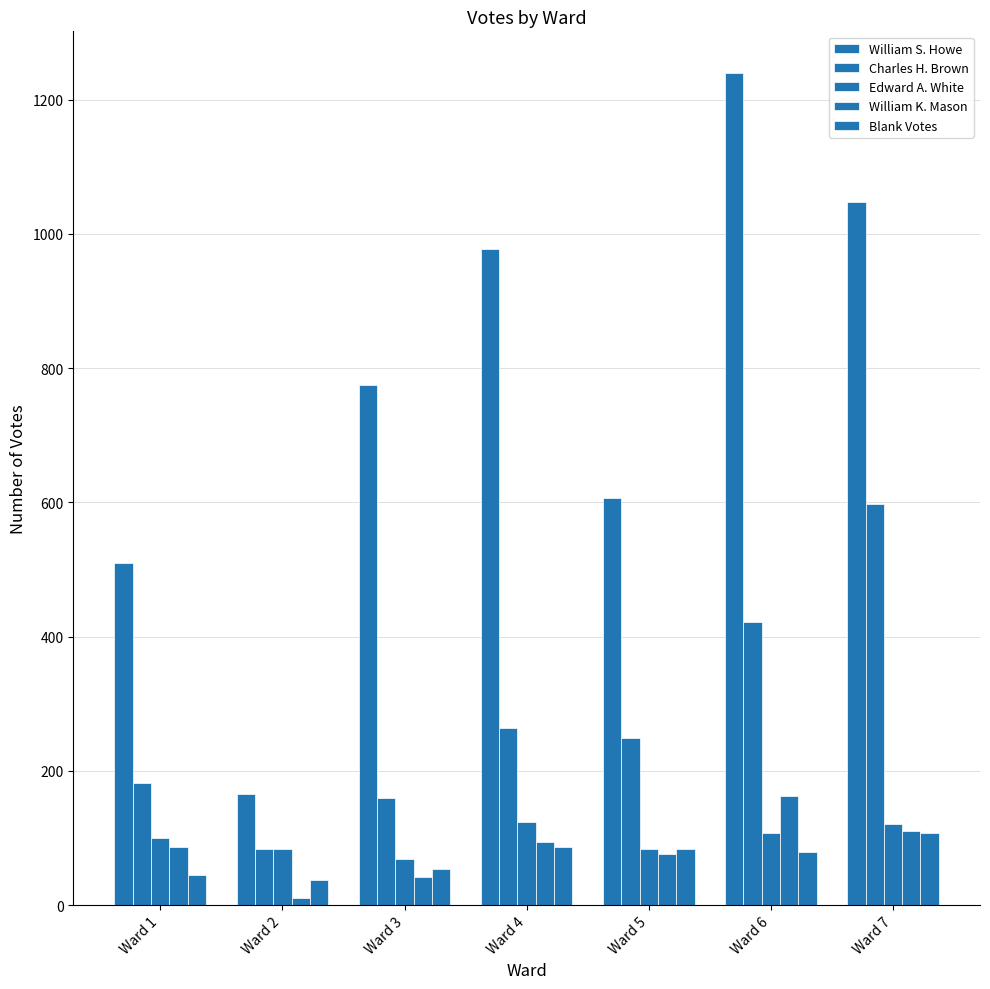

How many categories are shown in the chart?

7